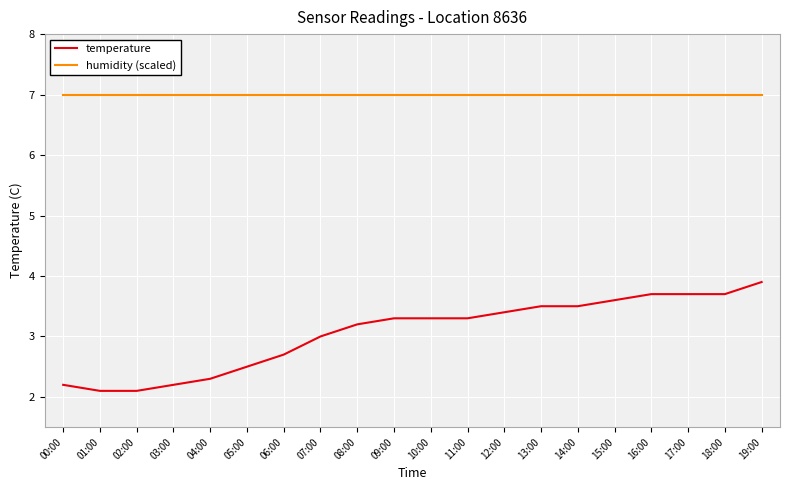

Rank the series at 19:00 from highest to lowest value.

humidity (scaled), temperature